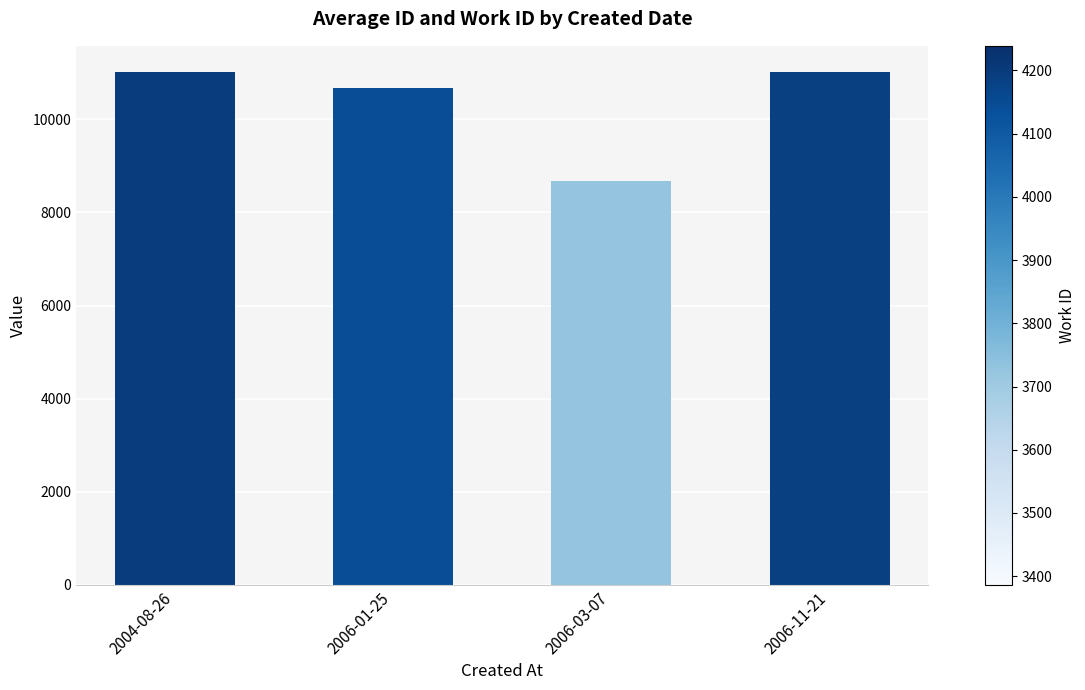

What is the value of the 3rd bar from the left?

8667